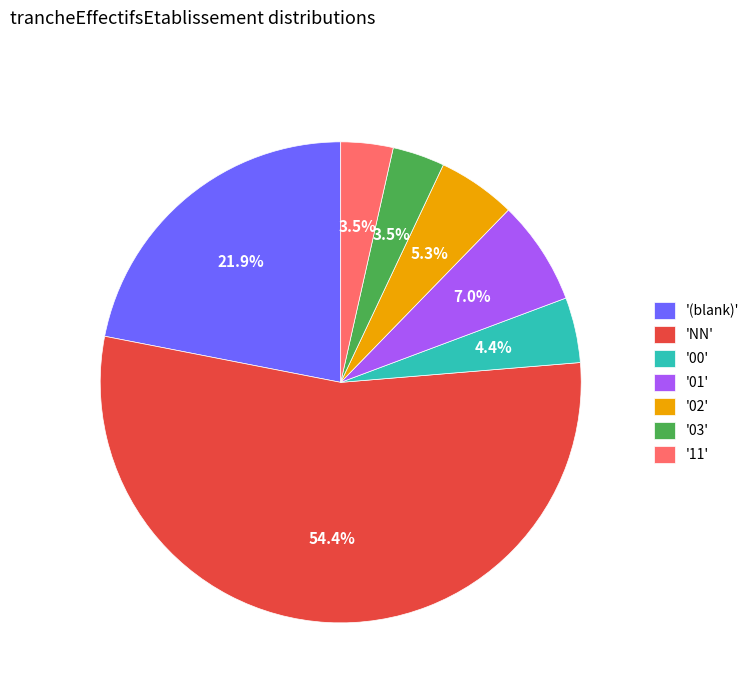

Is there any slice that represents more than half of the pie?

Yes